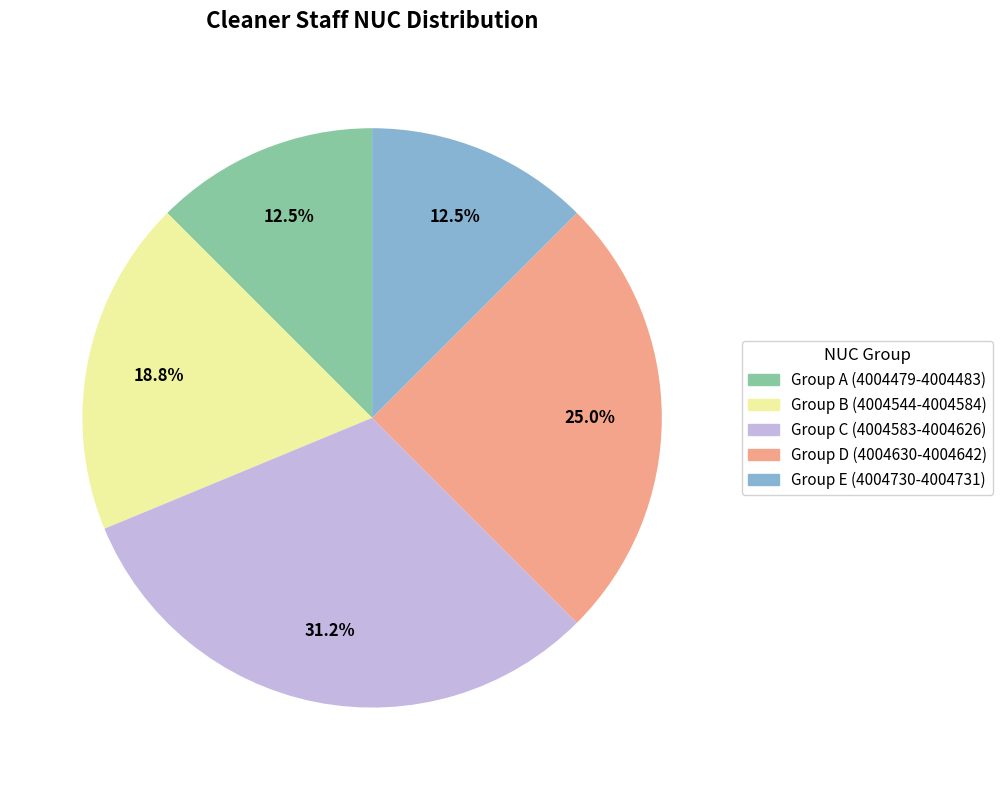

How many slices are in this pie chart?

5